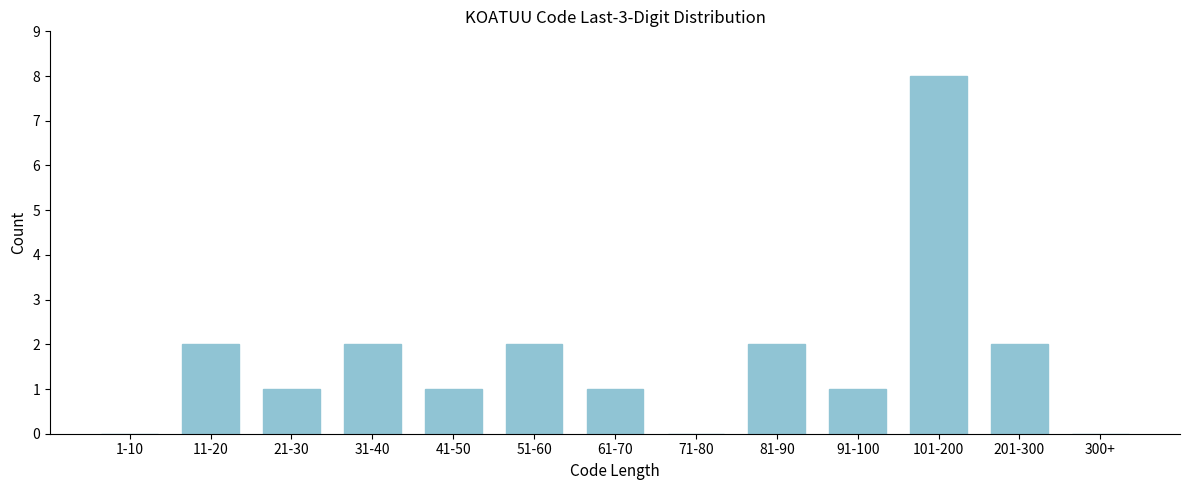

Reading right to left, list all the values displayed in this chart.

300+=0	201-300=2	101-200=8	91-100=1	81-90=2	71-80=0	61-70=1	51-60=2	41-50=1	31-40=2	21-30=1	11-20=2	1-10=0